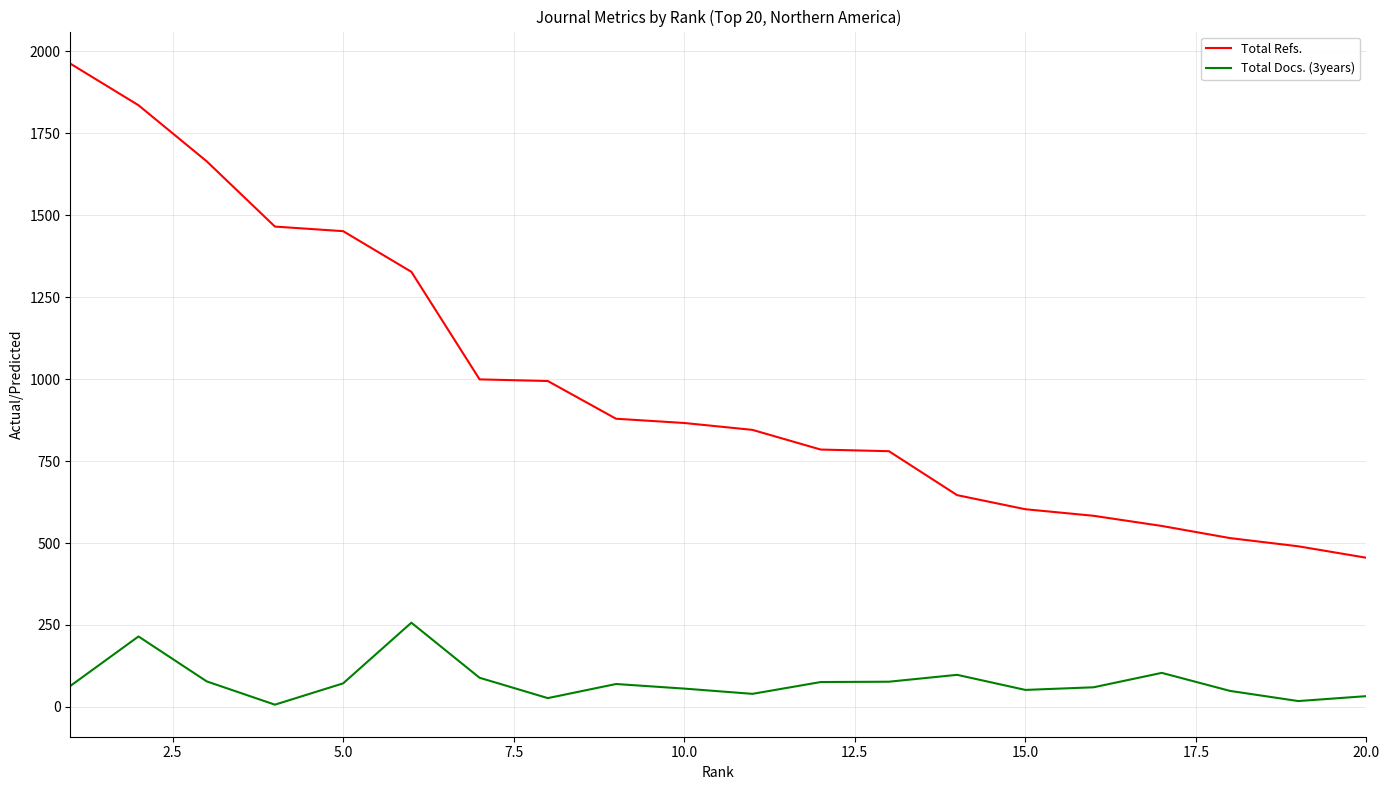

True or false: Total Refs. and Total Docs. (3years) cross at least once.

False